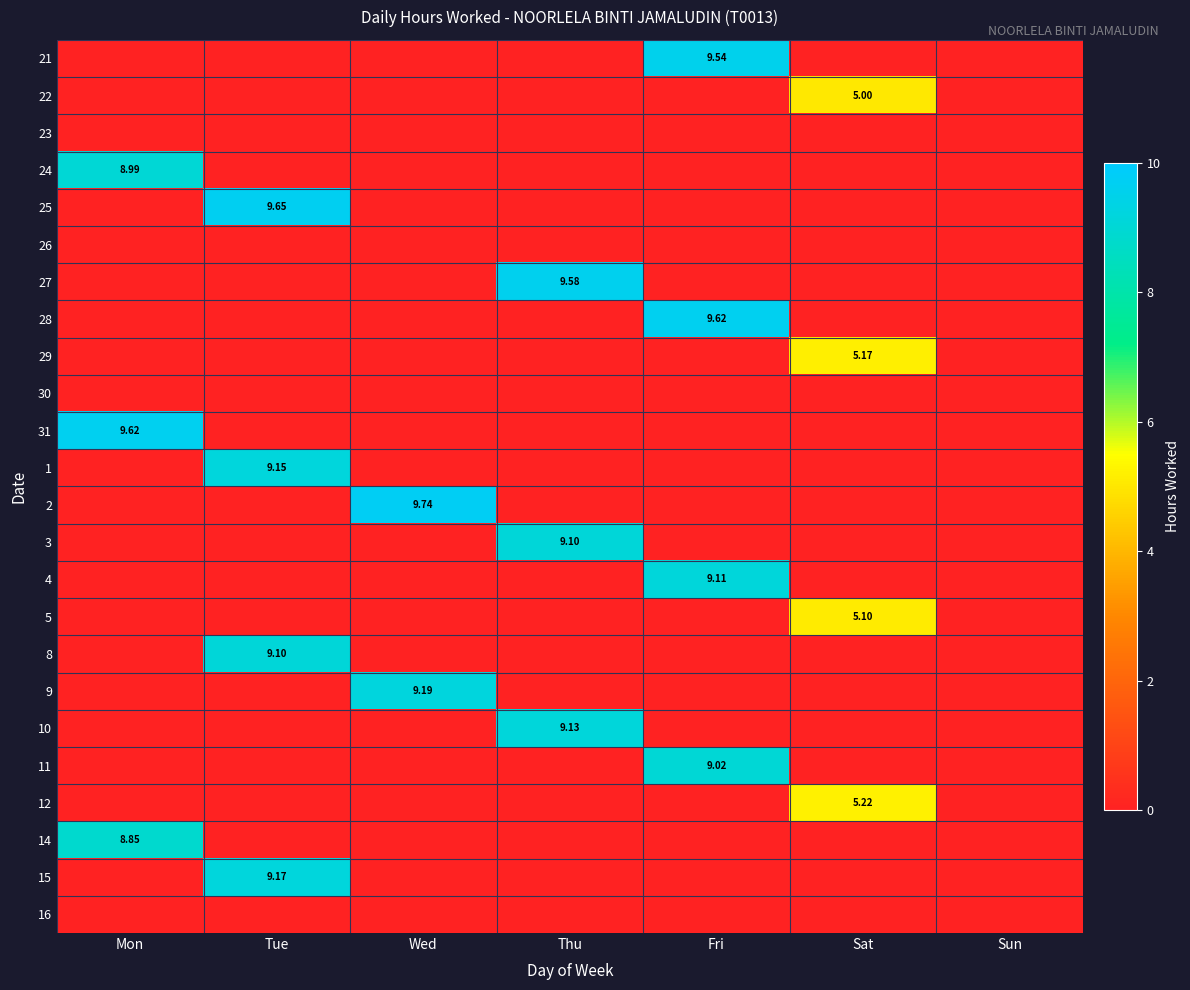

The 30 series shows 0.0 at Wed. True or false?

True